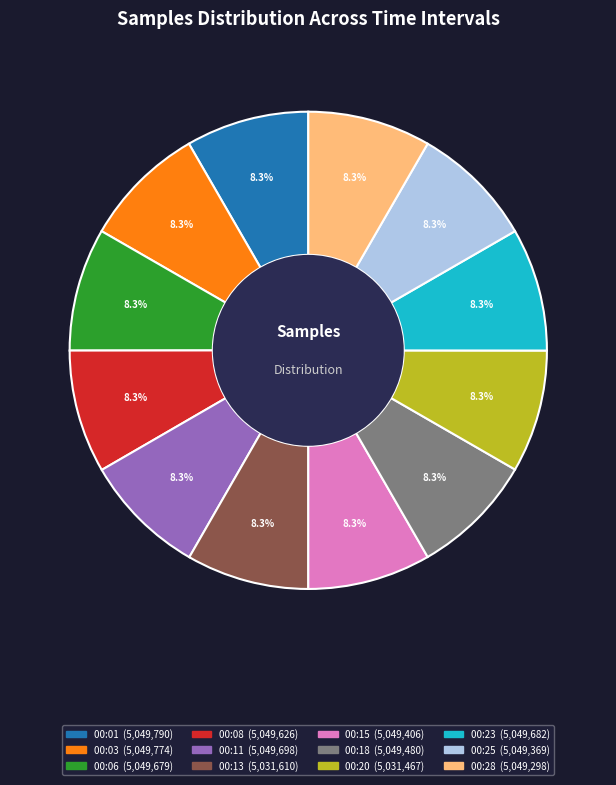

True or false: 00:23 accounts for 16% of the total.

False